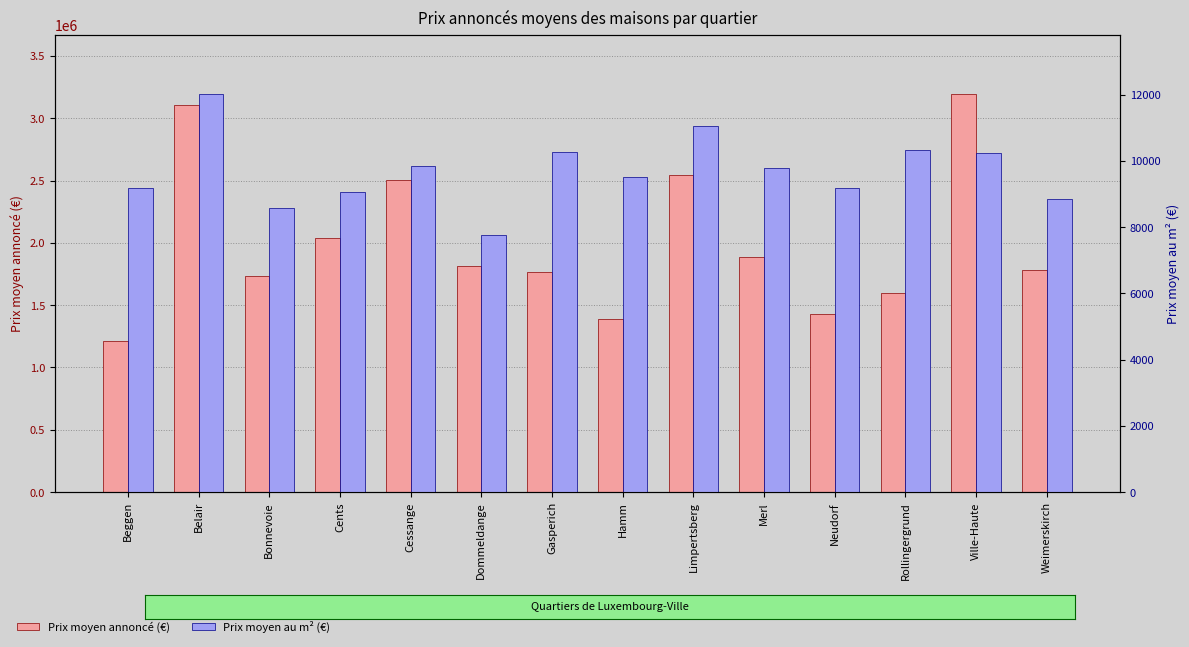

Count the number of categories in the chart.

14